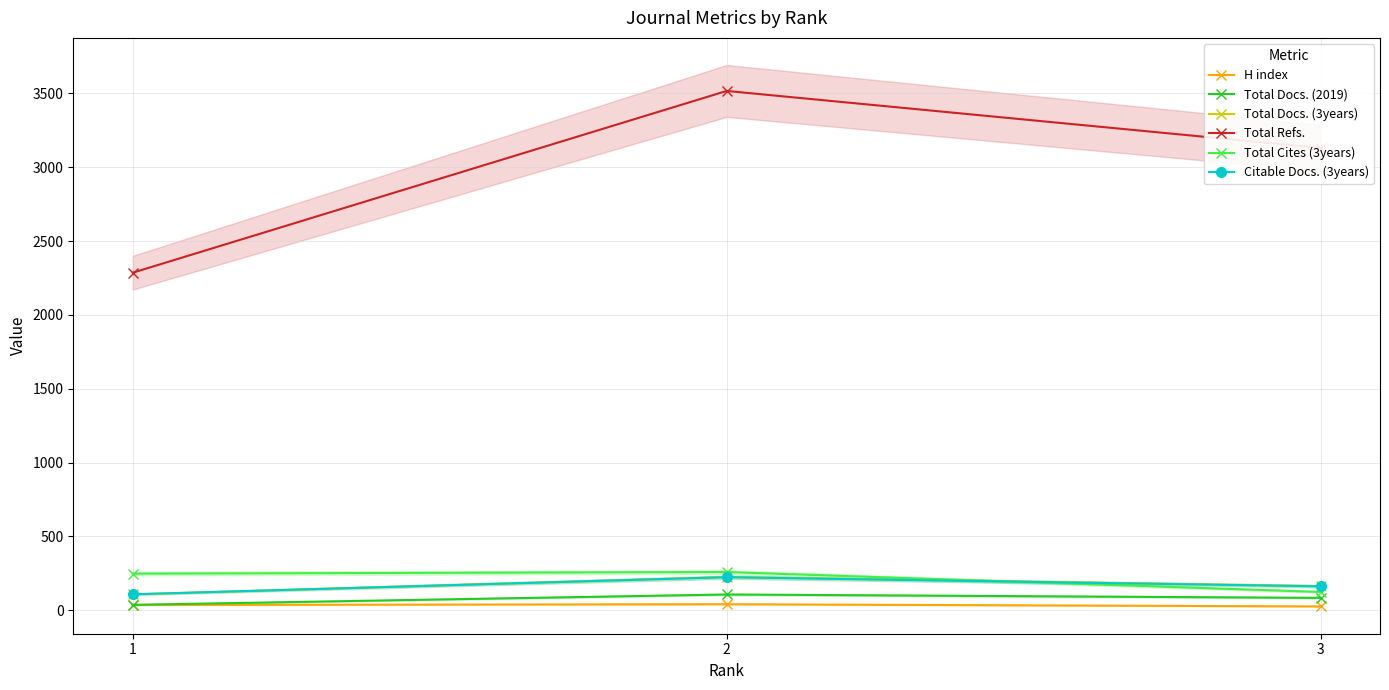

What is the difference between the maximum and minimum values in the Citable Docs. (3years) series?

116